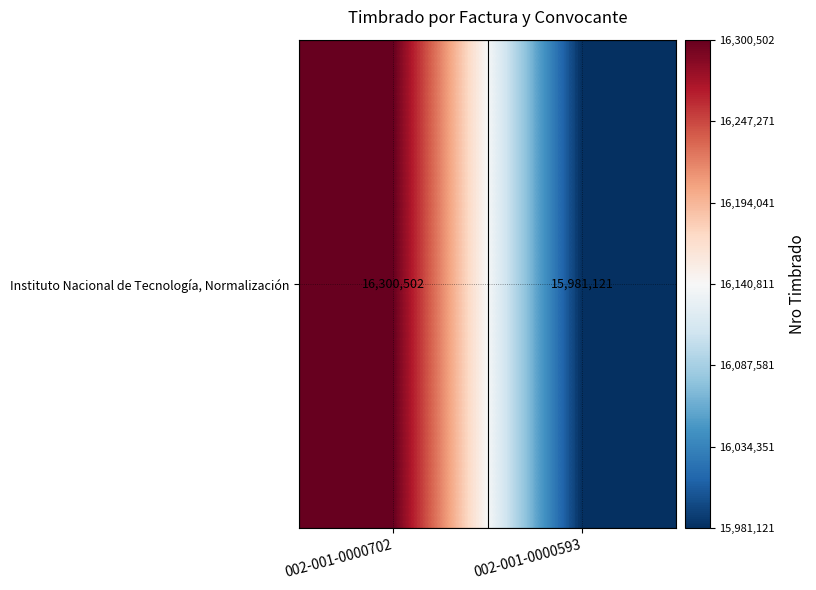

Is it true that the value at 002-001-0000702 is 16300502?

True